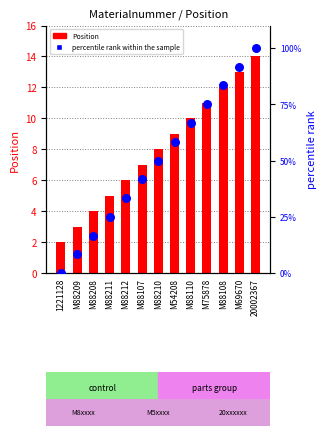

Which series has the largest Y range (max minus min)?

percentile rank within the sample